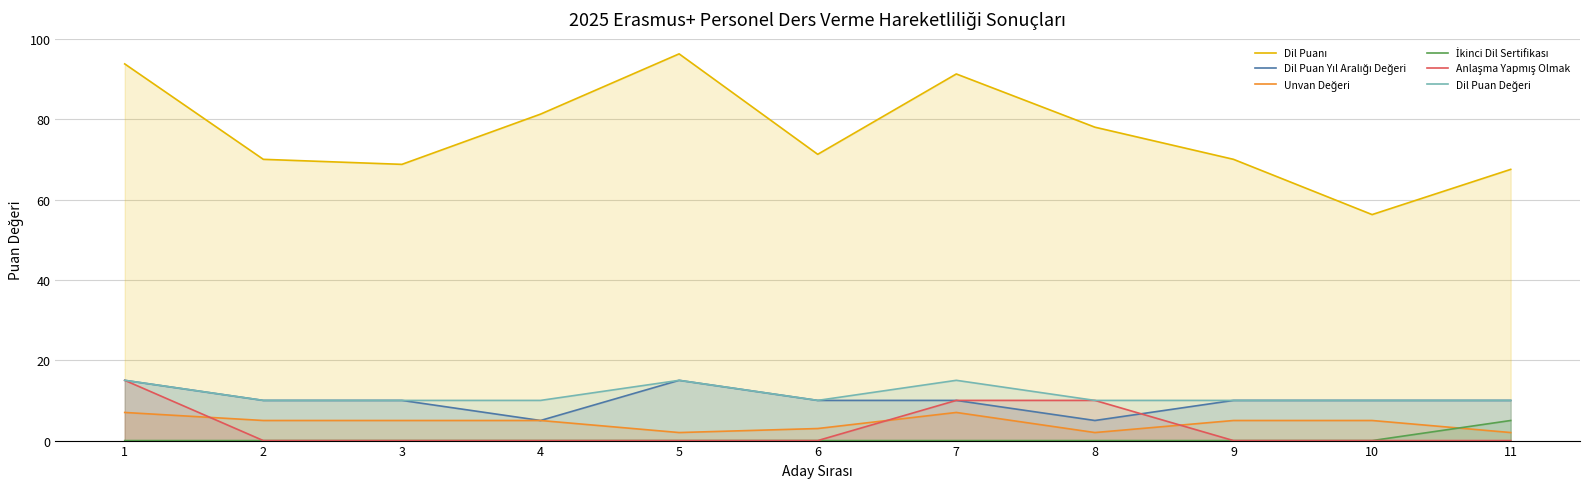

True or false: Unvan Değeri and Dil Puan Yıl Aralığı Değeri cross at least once.

False